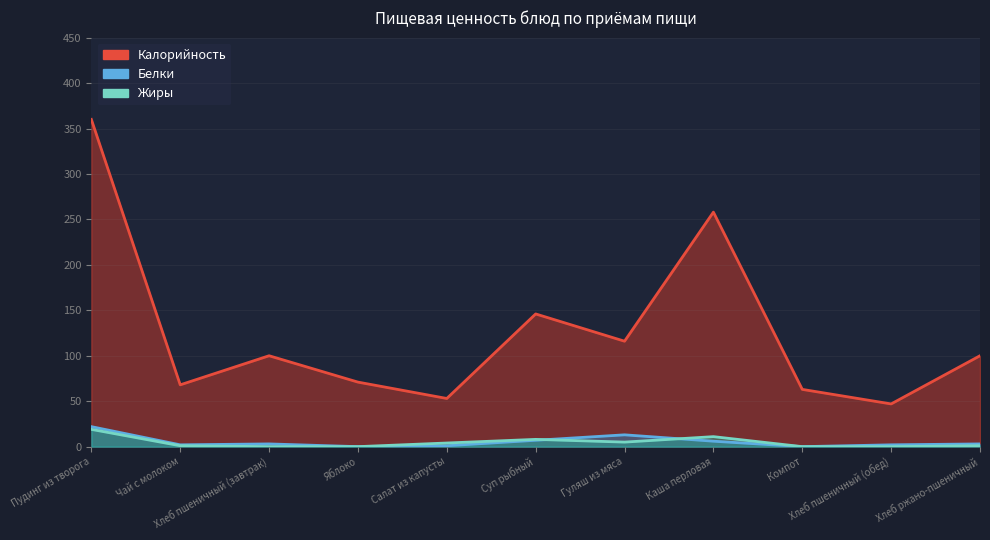

What is the sum of all Белки values?

59